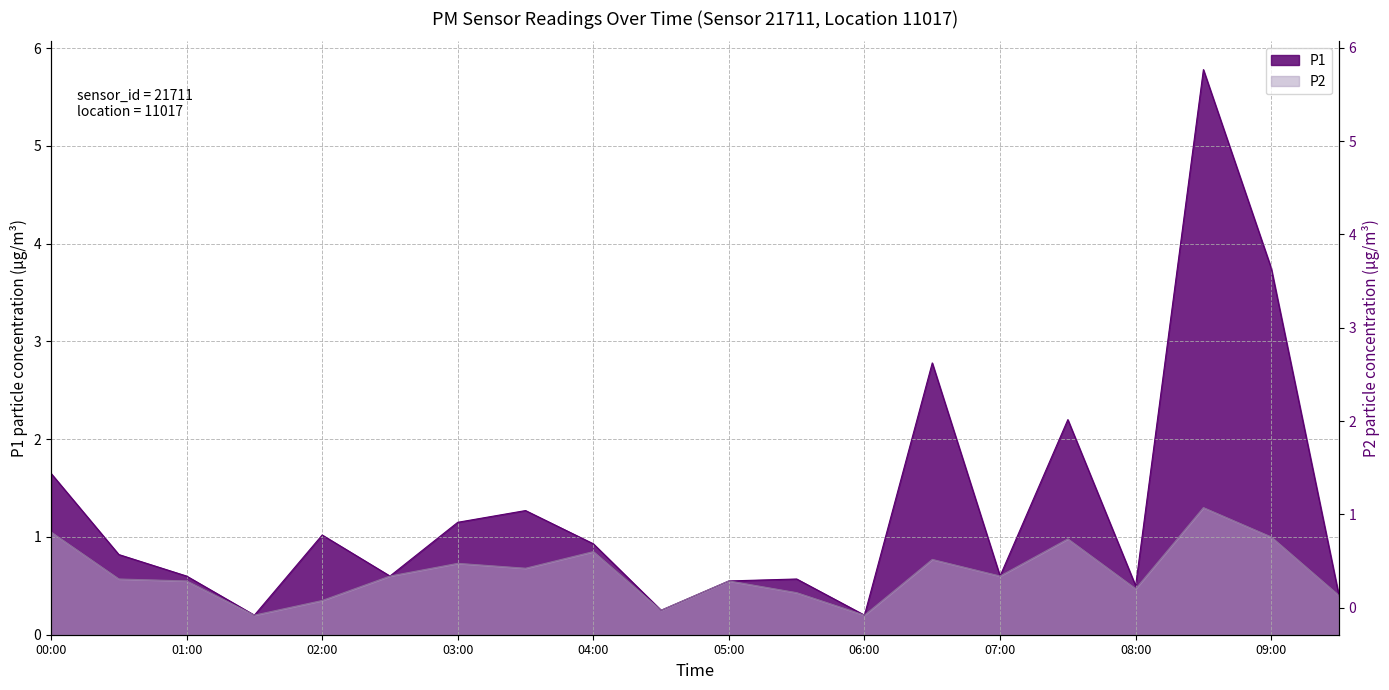

At which category does P1 reach its first local peak?

02:00